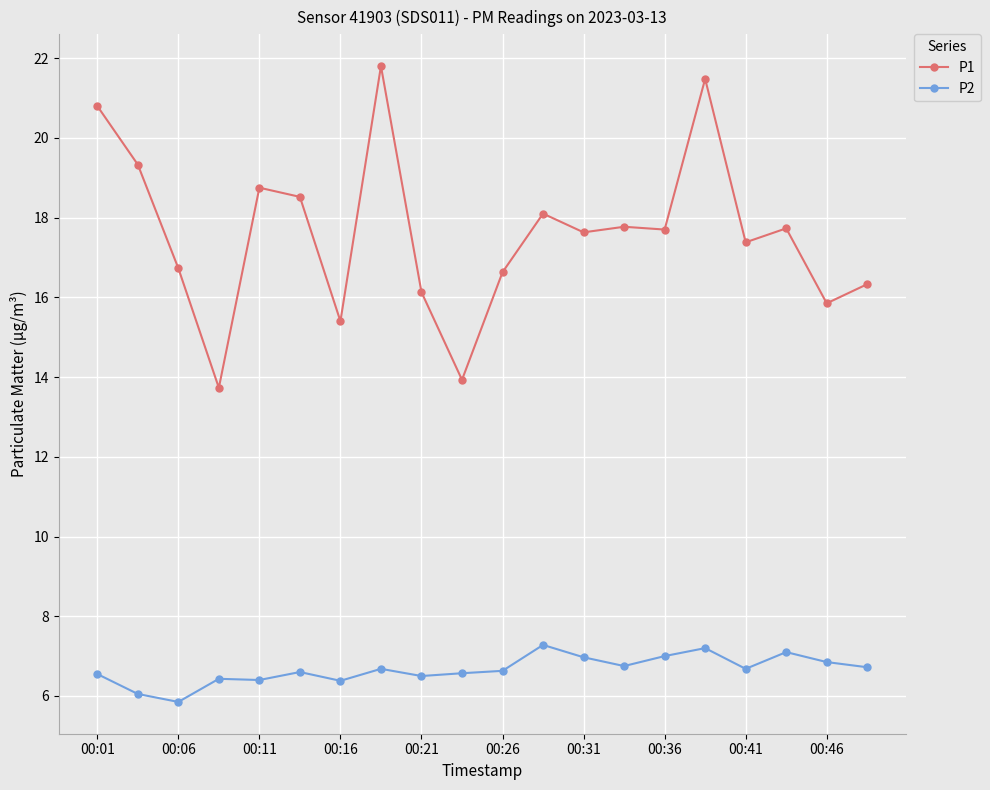

What is the value of the P2 point at the 13th from the left?

7.0